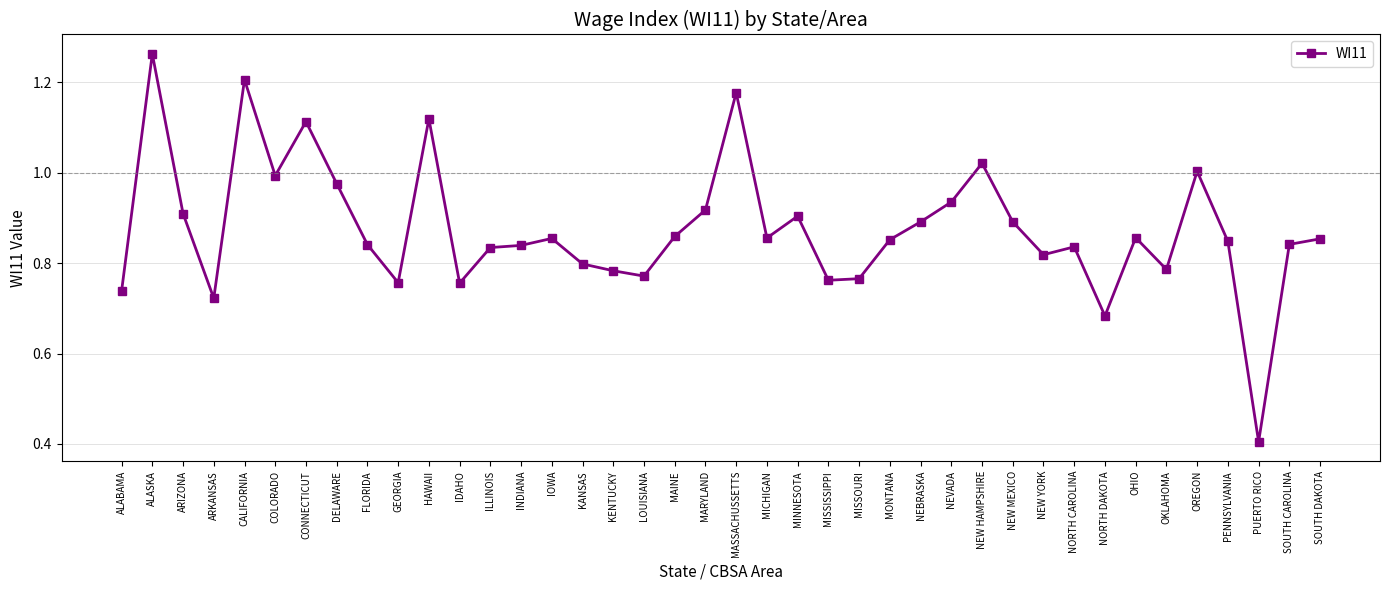

Is it true that the value at FLORIDA is 1.5?

False